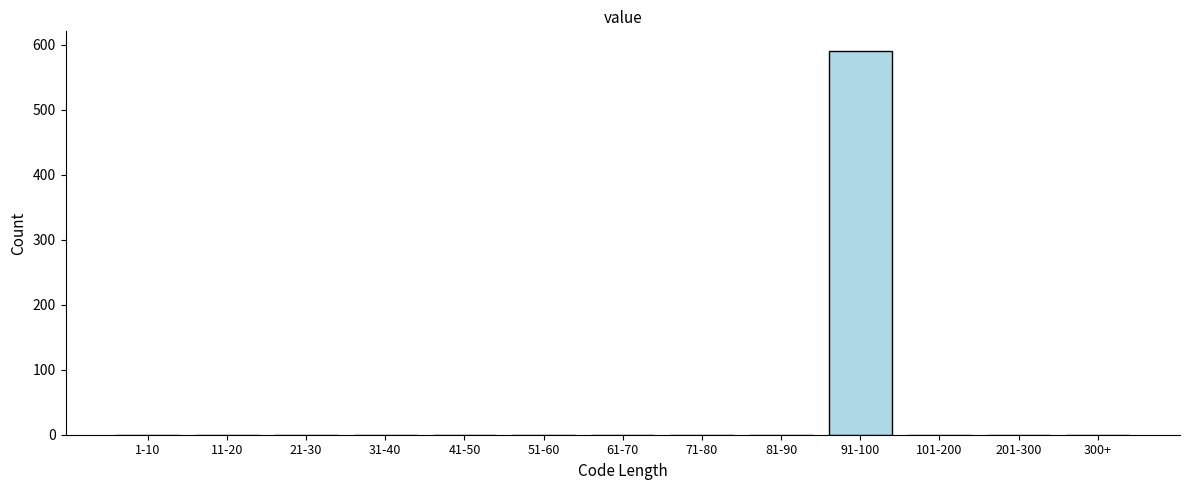

Reading left to right, transcribe all the data shown in this chart.

1-10=0	11-20=0	21-30=0	31-40=0	41-50=0	51-60=0	61-70=0	71-80=0	81-90=0	91-100=591	101-200=0	201-300=0	300+=0